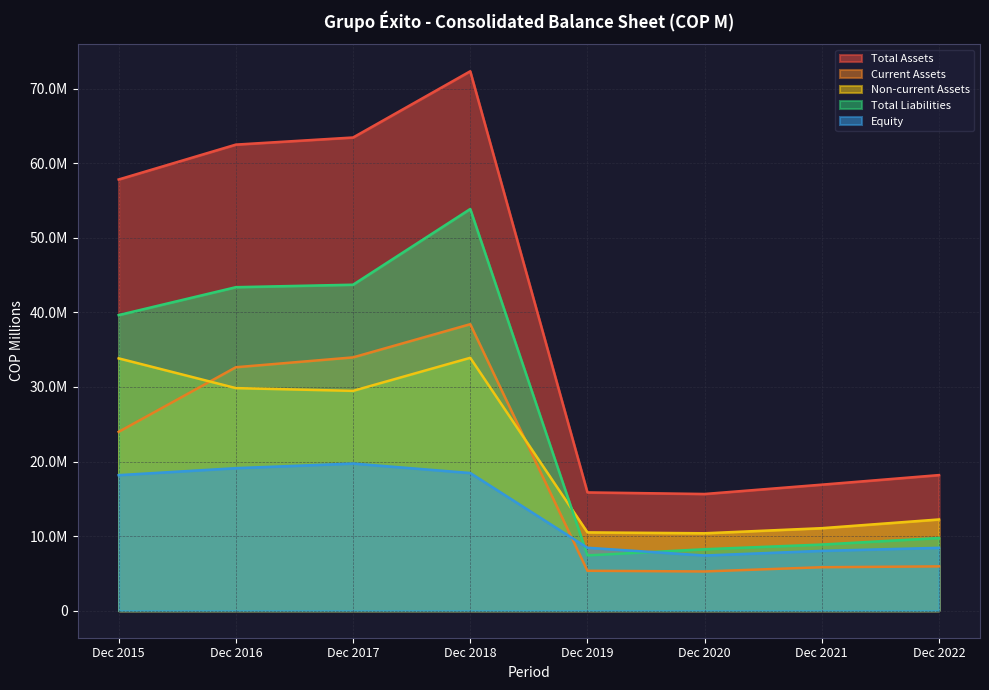

Rank the series by their maximum value, from highest to lowest.

Total Assets, Total Liabilities, Current Assets, Non-current Assets, Equity